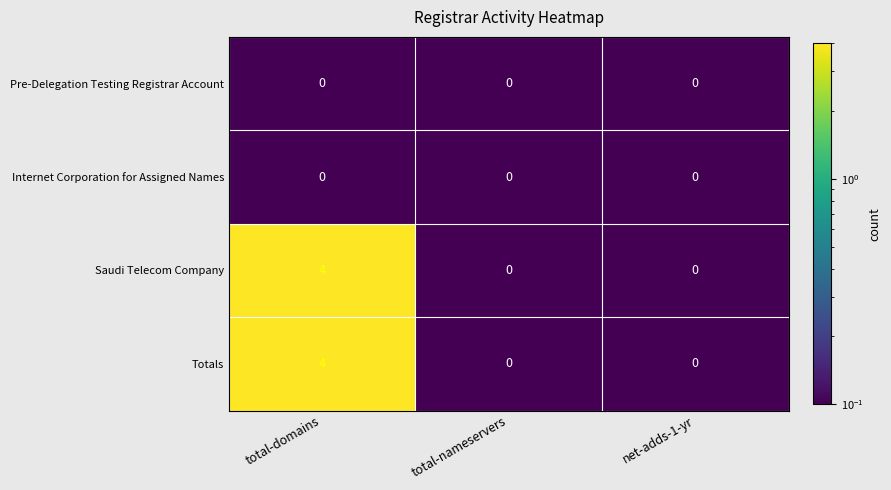

True or false: Totals has a value of -2 at net-adds-1-yr.

False